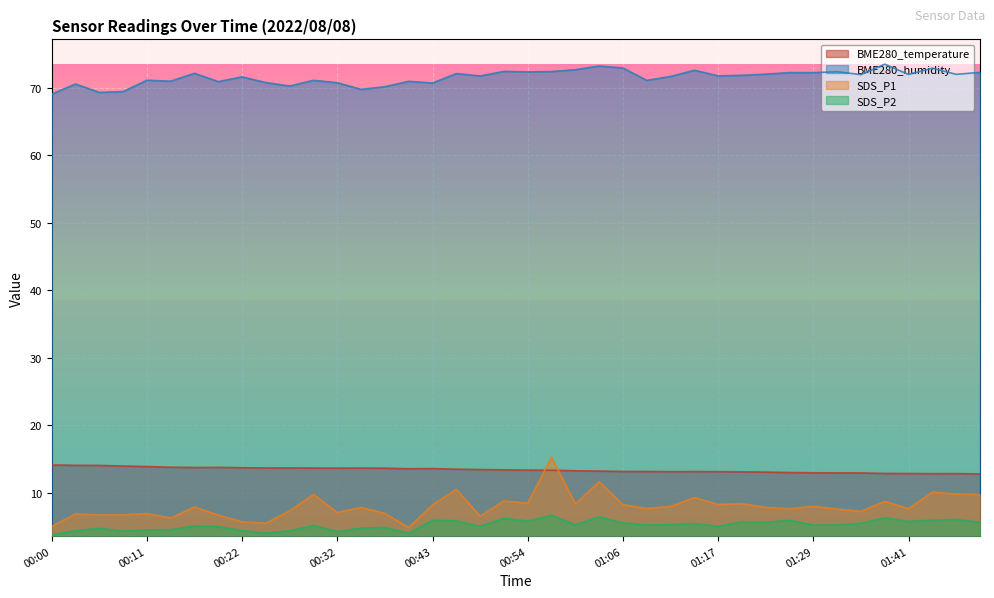

True or false: BME280_humidity and SDS_P1 intersect in this chart.

False